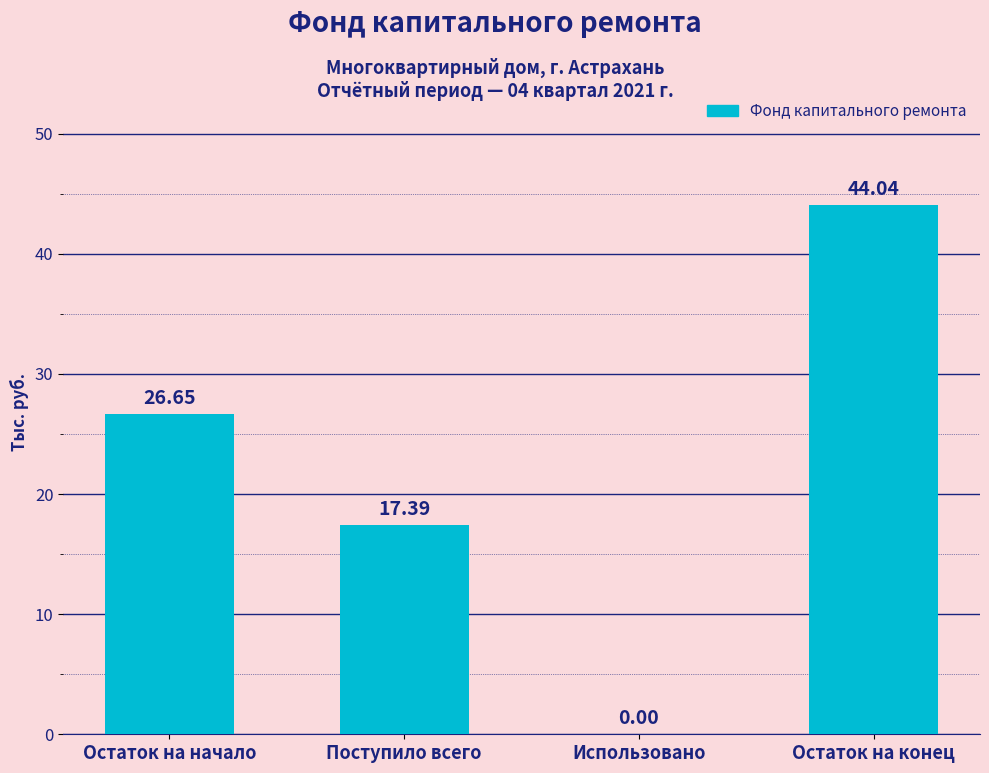

How many positive values are there?

3